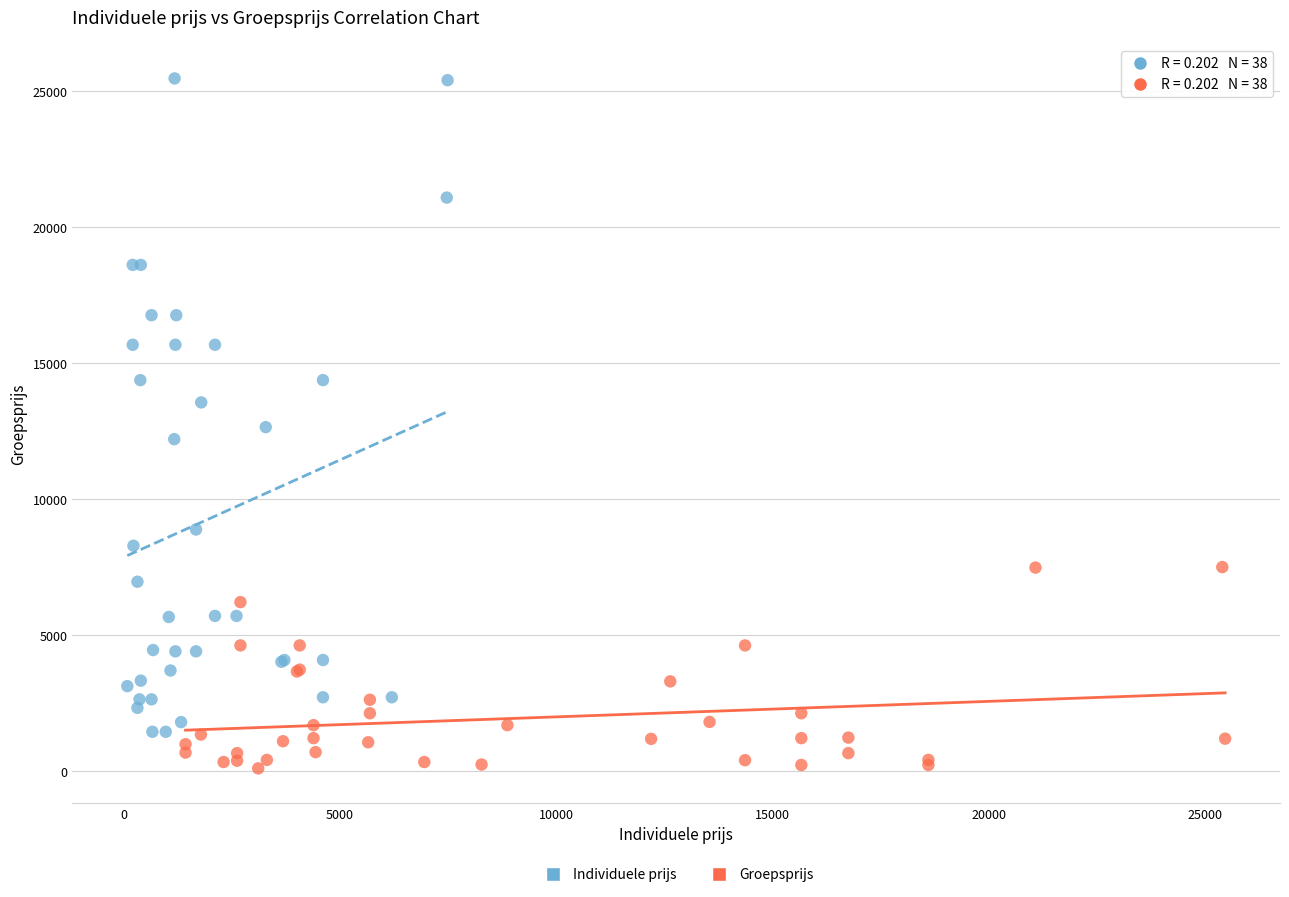

Which series reaches the minimum Y coordinate?

Groepsprijs